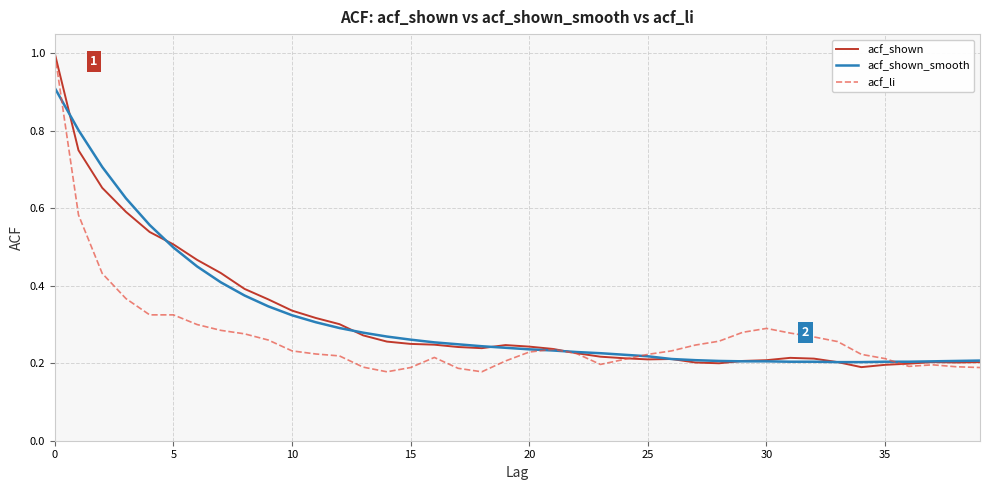

True or false: acf_li has more than 2 interior local peaks.

True